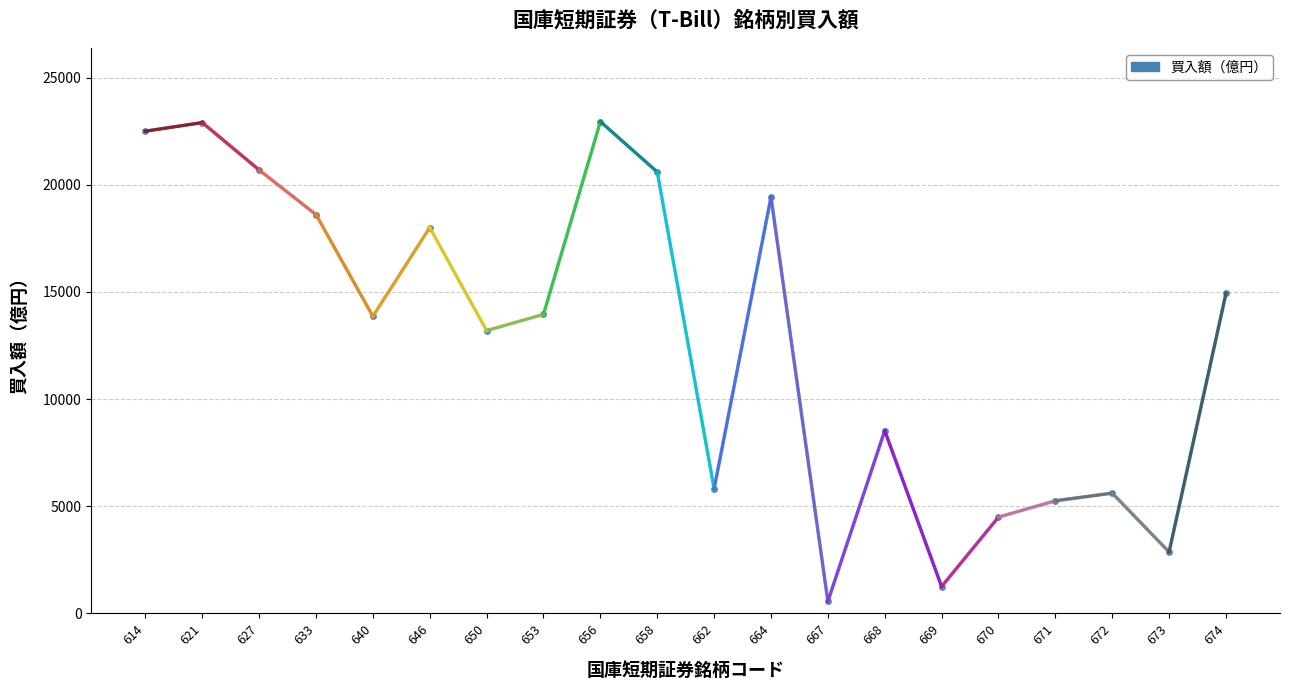

Rank the categories by value from highest to lowest.

656, 621, 614, 627, 658, 664, 633, 646, 674, 653, 640, 650, 668, 662, 672, 671, 670, 673, 669, 667